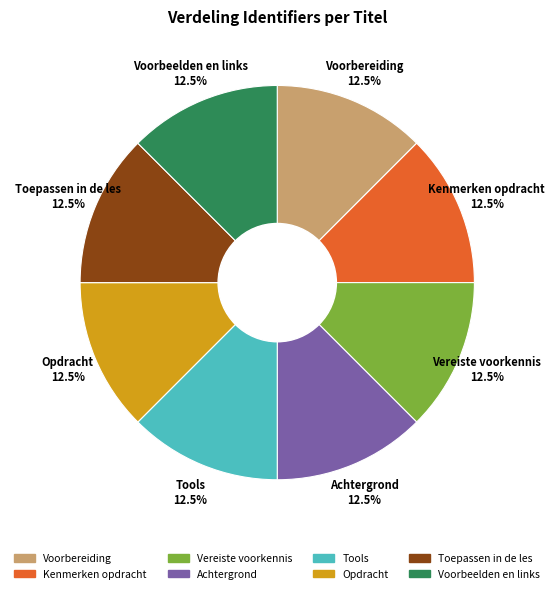

Count the number of slices in the pie.

8